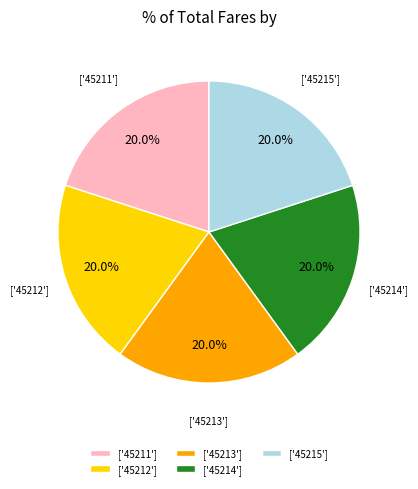

What percentage is NOT represented by ['45215']?

80.0%